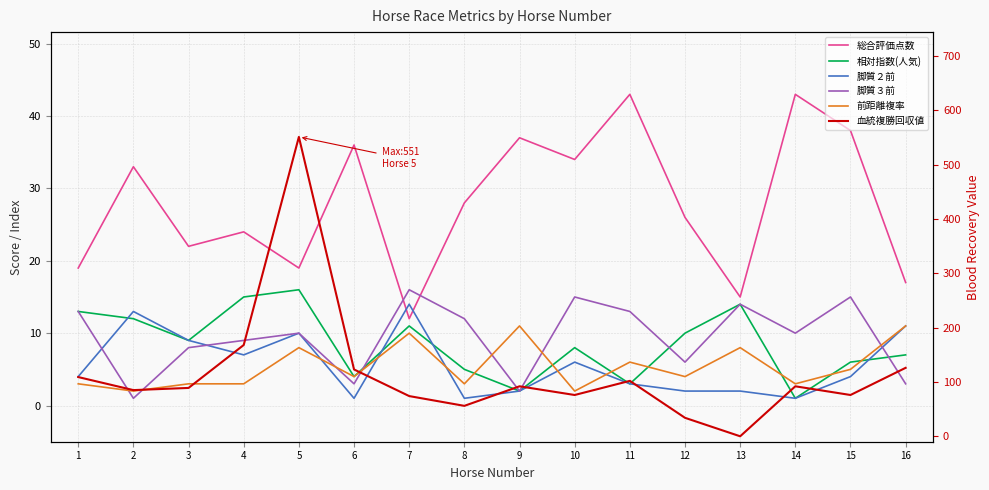

What is the value of the 相対指数(人気) point at the 3rd from the left?

9